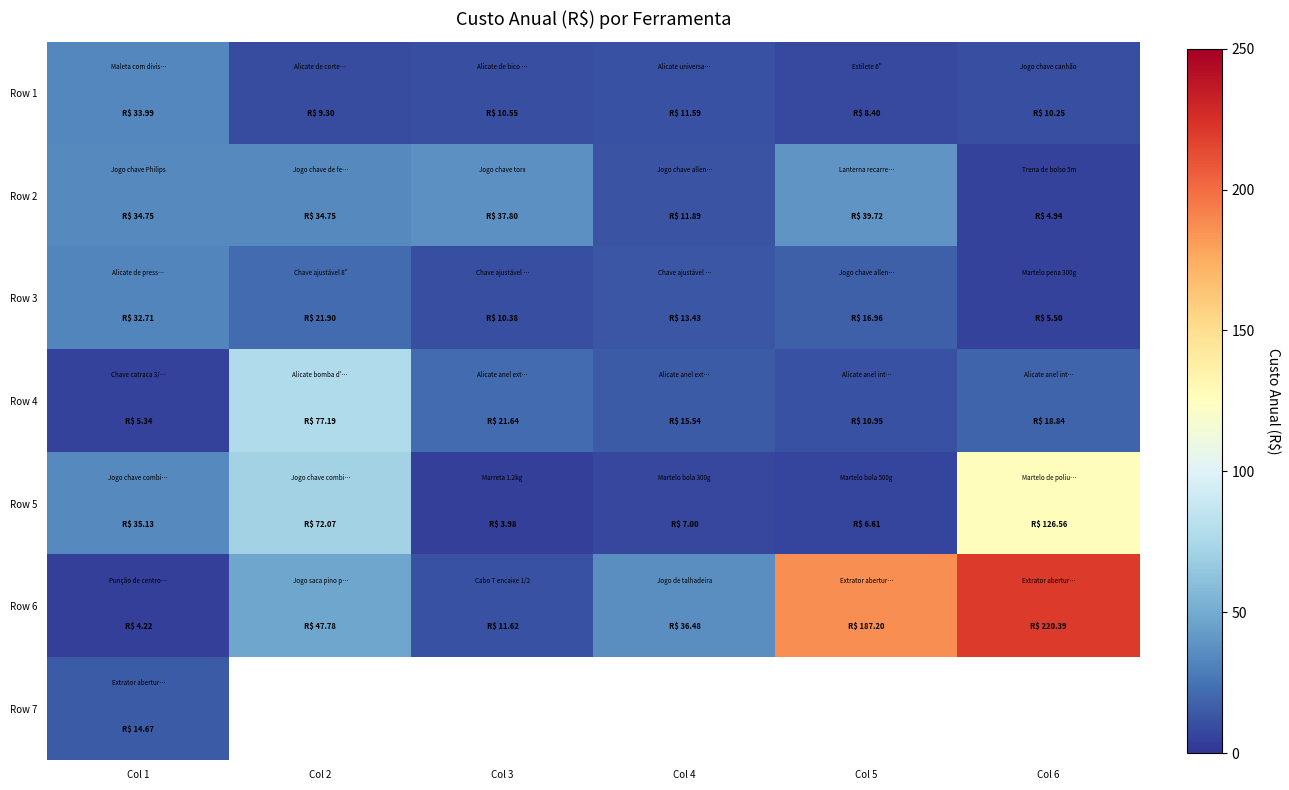

At which label does Row 2 first exceed 34?

Col 1